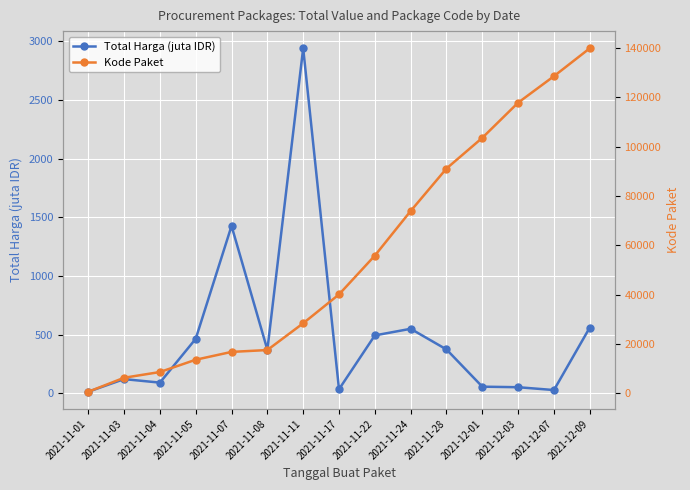

In Total Harga (juta IDR), how many points are lower than both neighbors (excluding endpoints)?

4